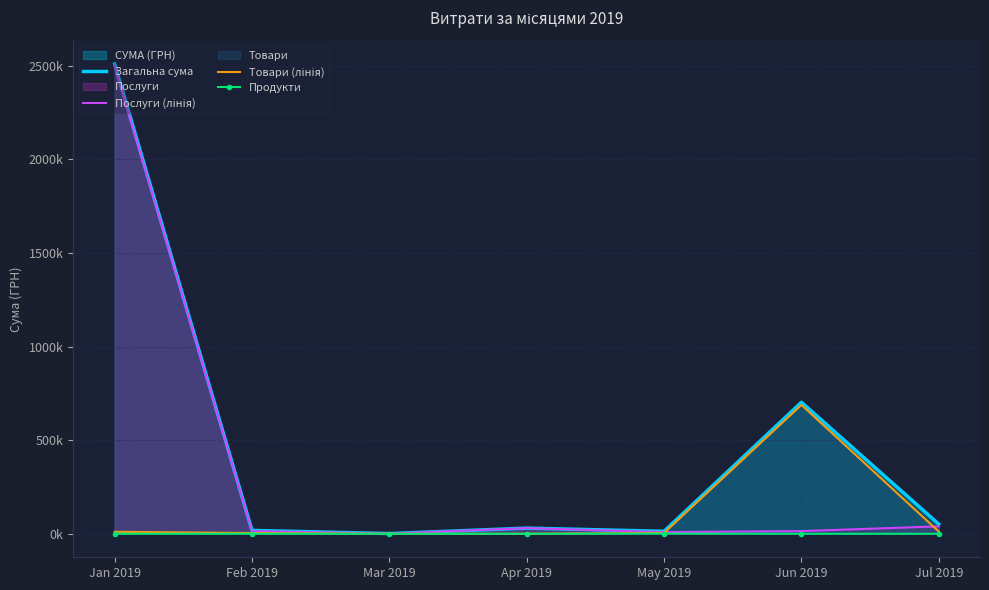

Reading right to left, what are all the values shown in this chart?

Загальна сума: Jul 2019=51551.2	Jun 2019=702513.8	May 2019=13301.6	Apr 2019=30256.2	Mar 2019=1168.8	Feb 2019=18107.4	Jan 2019=2509308.7
Послуги (лінія): Jul 2019=39751.2	Jun 2019=14341.4	May 2019=8960.0	Apr 2019=30256.2	Mar 2019=1168.8	Feb 2019=14169.4	Jan 2019=2498496.6
Товари (лінія): Jul 2019=11800.0	Jun 2019=688305.3	May 2019=4588.6	Apr 2019=0.0	Mar 2019=0.0	Feb 2019=3938.0	Jan 2019=10812.2
Продукти: Jul 2019=0.0	Jun 2019=0.0	May 2019=713.1	Apr 2019=0.0	Mar 2019=0.0	Feb 2019=0.0	Jan 2019=0.0